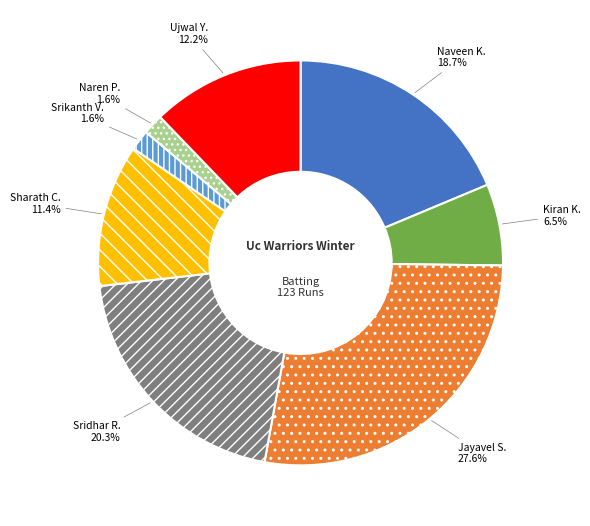

Is there any slice that represents more than half of the pie?

No